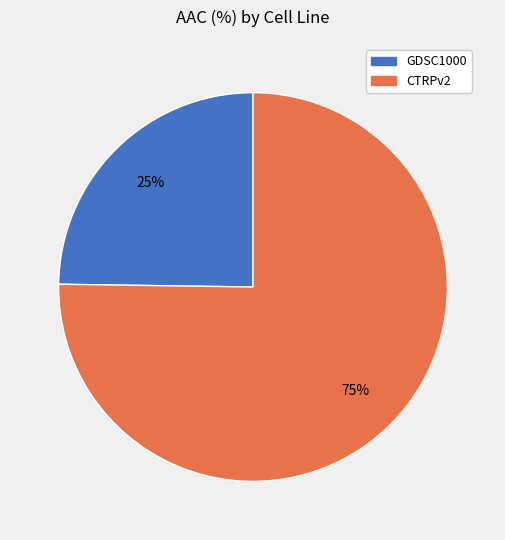

Do CTRPv2 and GDSC1000 together represent more than half of the pie?

Yes